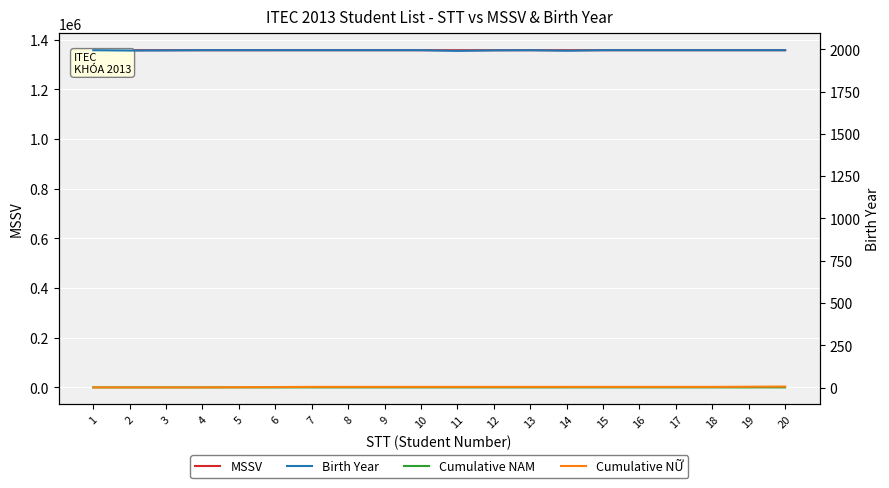

What is the sum of all Cumulative NỮ values?

68